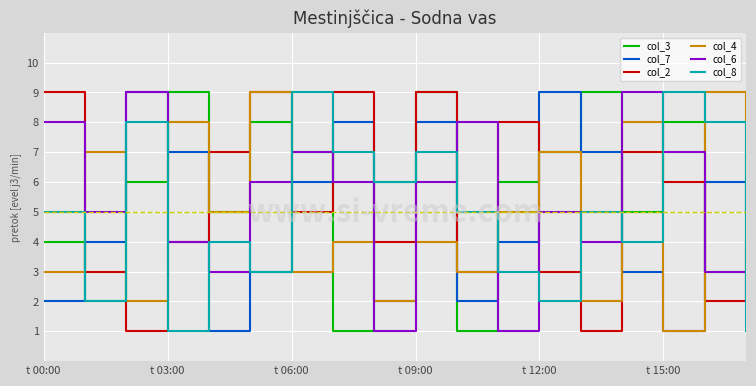

Which series has the largest total across all categories?

col_3